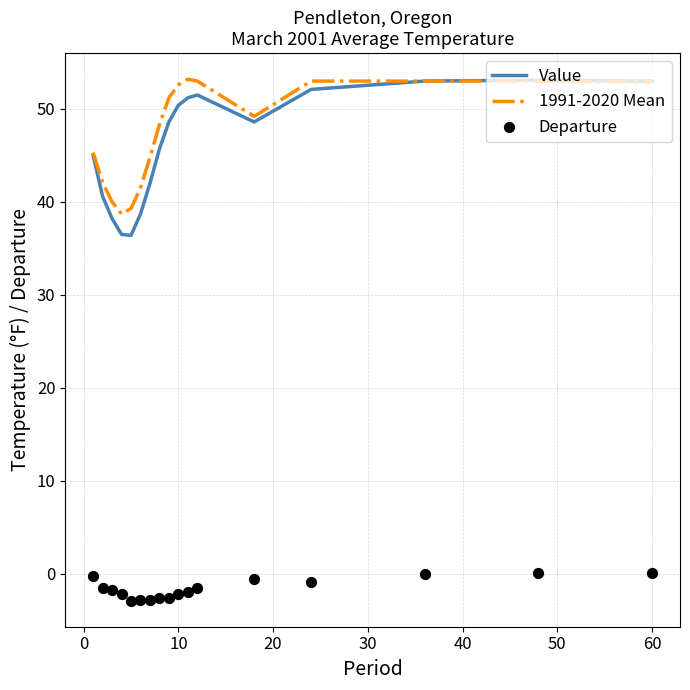

The value of Value at 60 is 53.0. True or false?

True